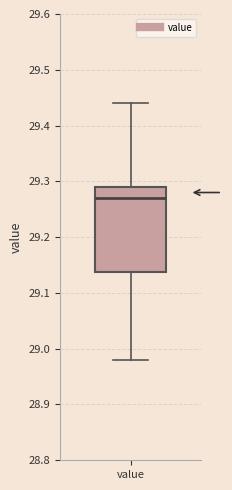

Where does the median line of the box for value sit on the y-axis? The values are not printed on the chart, so give them approximately, as read against the axis.

29.27